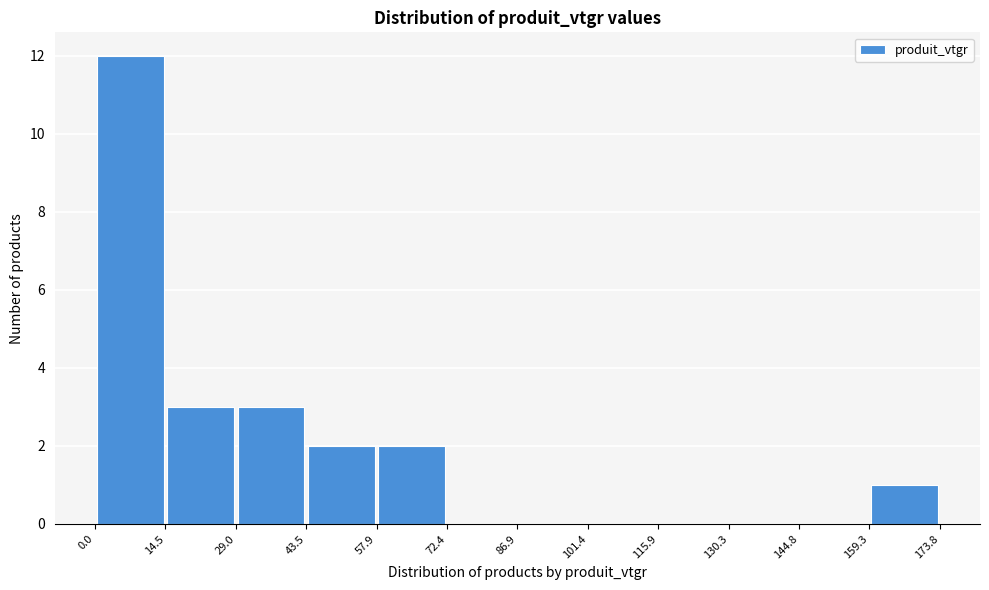

What is the height of the bar covering 159.3 to 173.8 on the x-axis? The values are not printed on the chart, so give them approximately, as read against the axis.

1